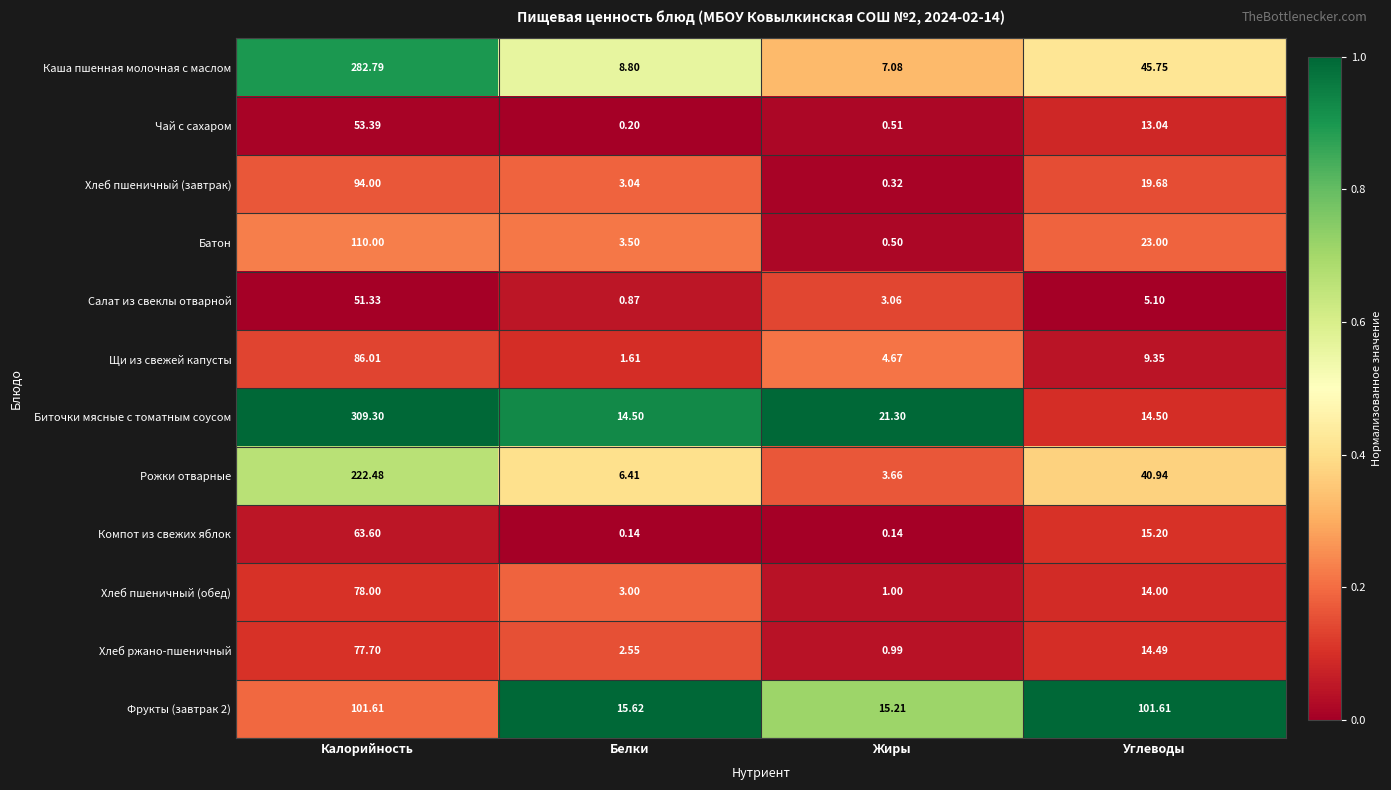

At Калорийность, list the series in order from smallest to largest.

Салат из свеклы отварной, Чай с сахаром, Компот из свежих яблок, Хлеб ржано-пшеничный, Хлеб пшеничный (обед), Щи из свежей капусты, Хлеб пшеничный (завтрак), Фрукты (завтрак 2), Батон, Рожки отварные, Каша пшенная молочная с маслом, Биточки мясные с томатным соусом